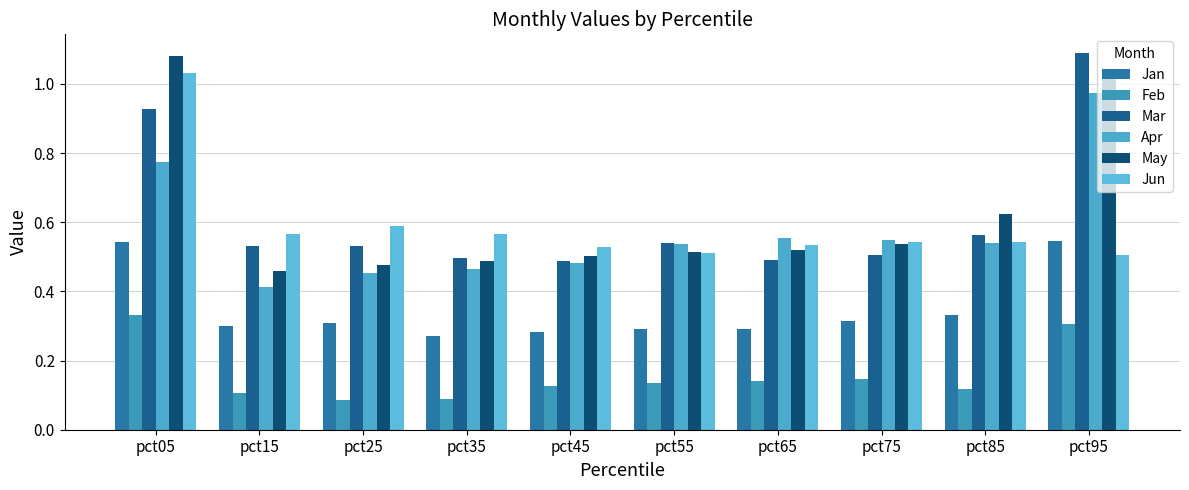

What is the average value of the May series?

0.6